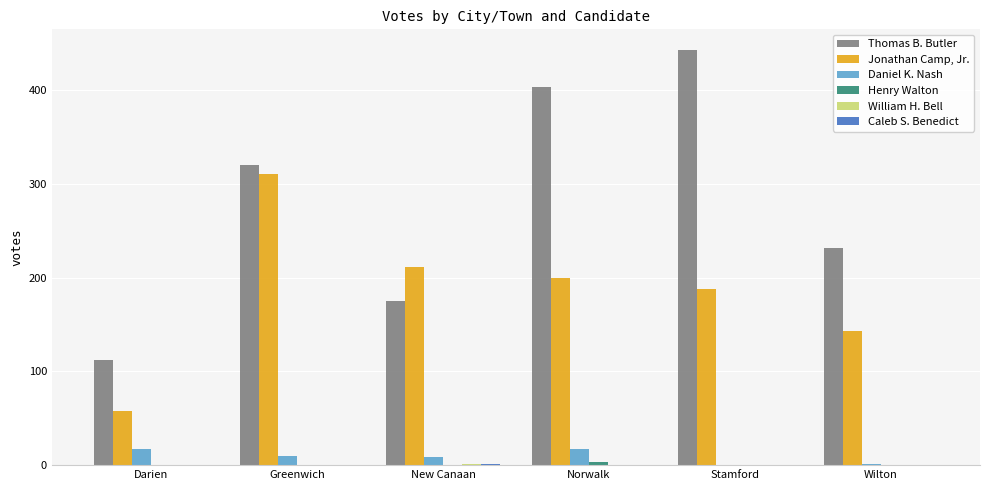

How many groups of bars are there?

6